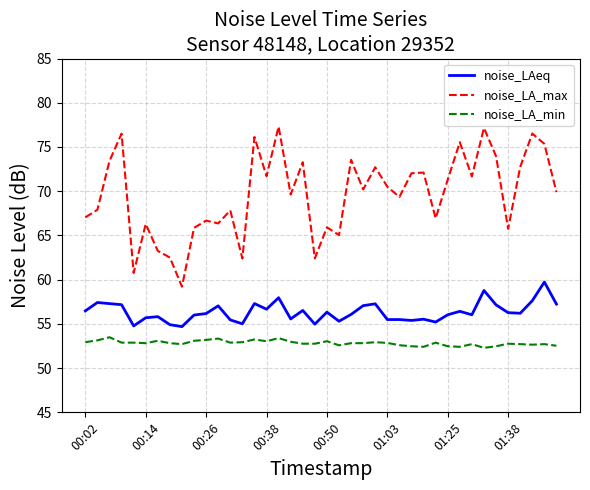

What is the maximum value shown in the chart?

77.3